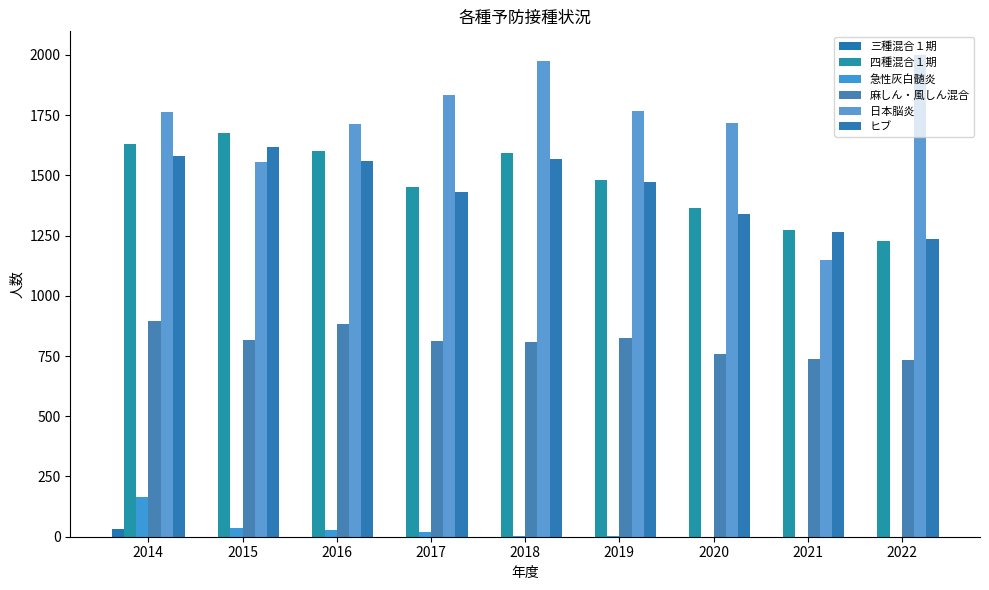

Which series changed the most between 2017 and 2018?

四種混合１期